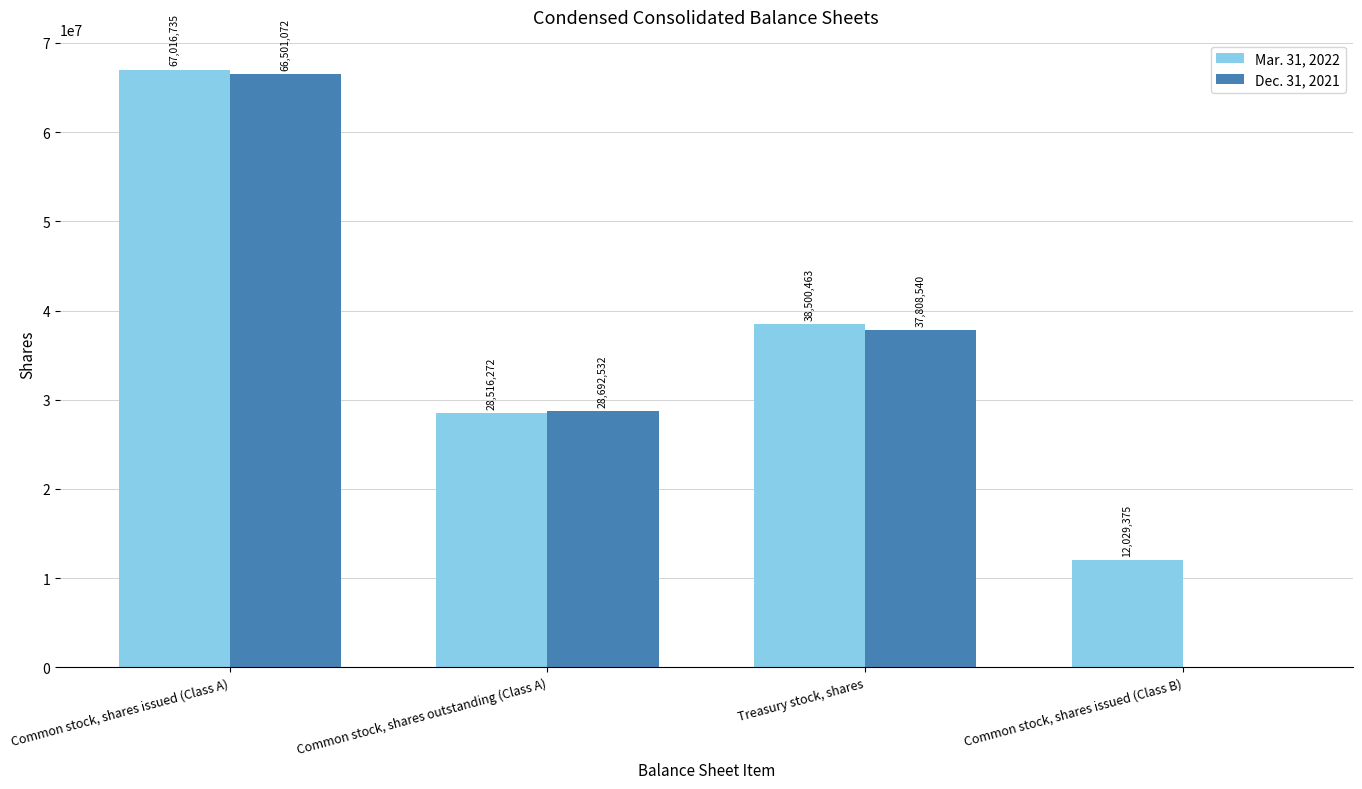

Count the number of data series in this chart.

2